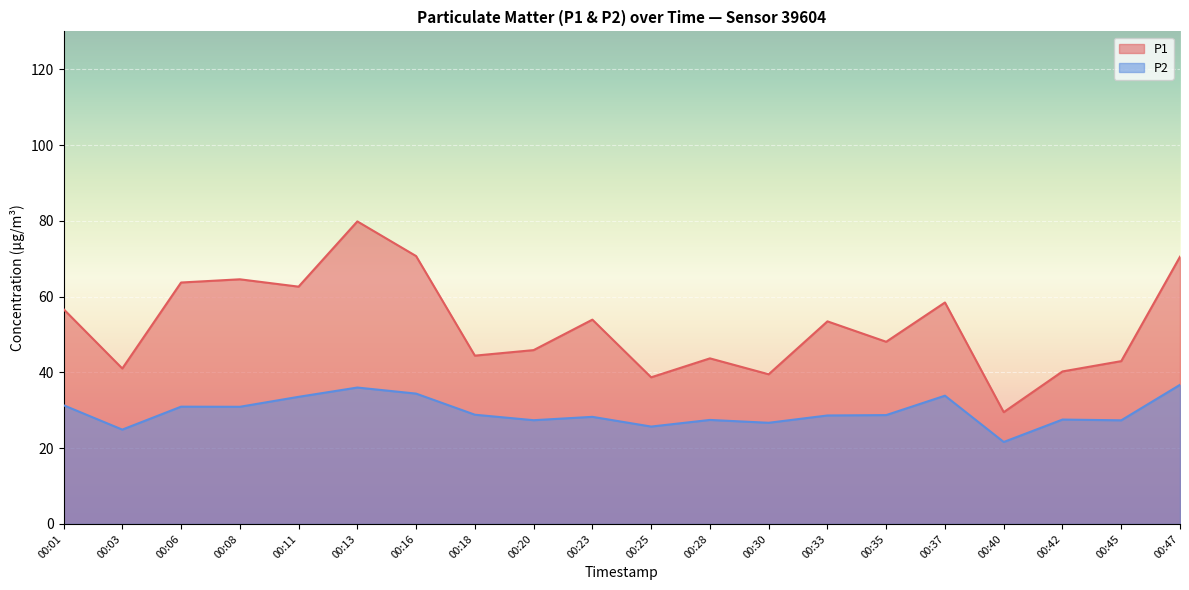

True or false: P2 has a value of 18.7 at 00:18.

False